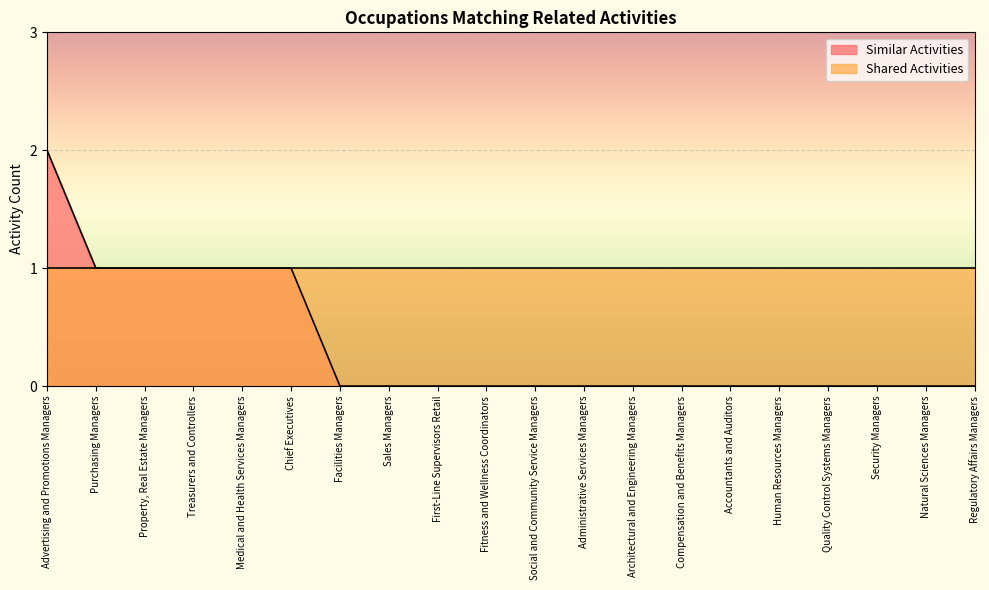

True or false: the data shows 0 at Fitness and Wellness Coordinators.

True